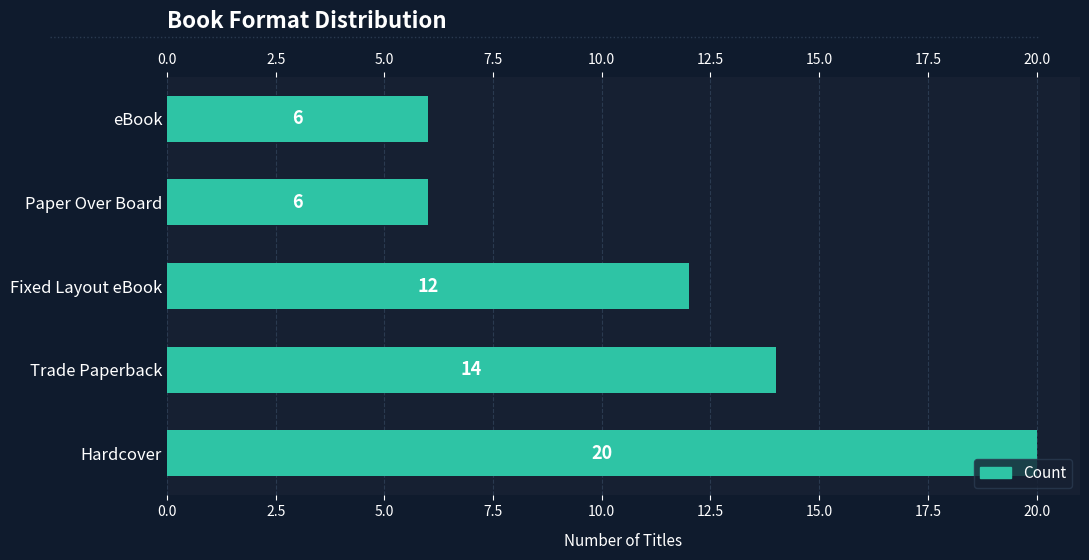

True or false: the data shows 19 at Fixed Layout eBook.

False